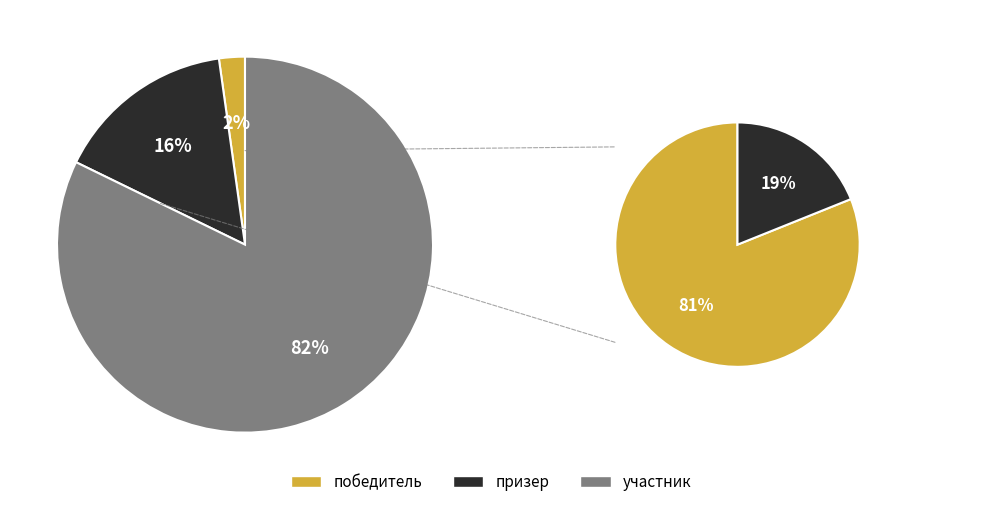

To the nearest percent, what is the average slice percentage?

33%